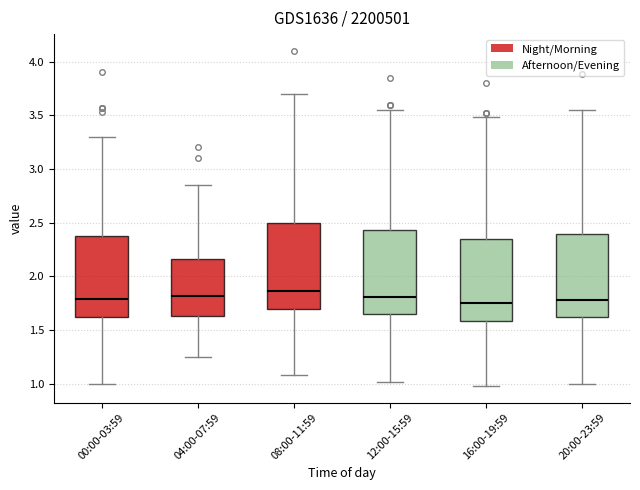

Where does the upper whisker of the box for 08:00-11:59 end on the y-axis? The values are not printed on the chart, so give them approximately, as read against the axis.

3.70